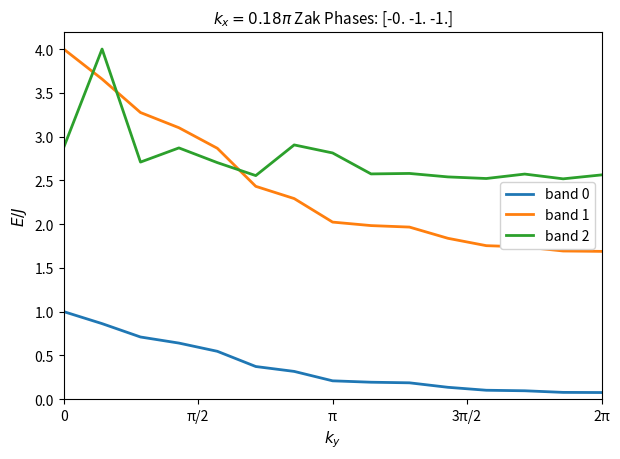

Which series has the largest range (max minus min)?

band 1